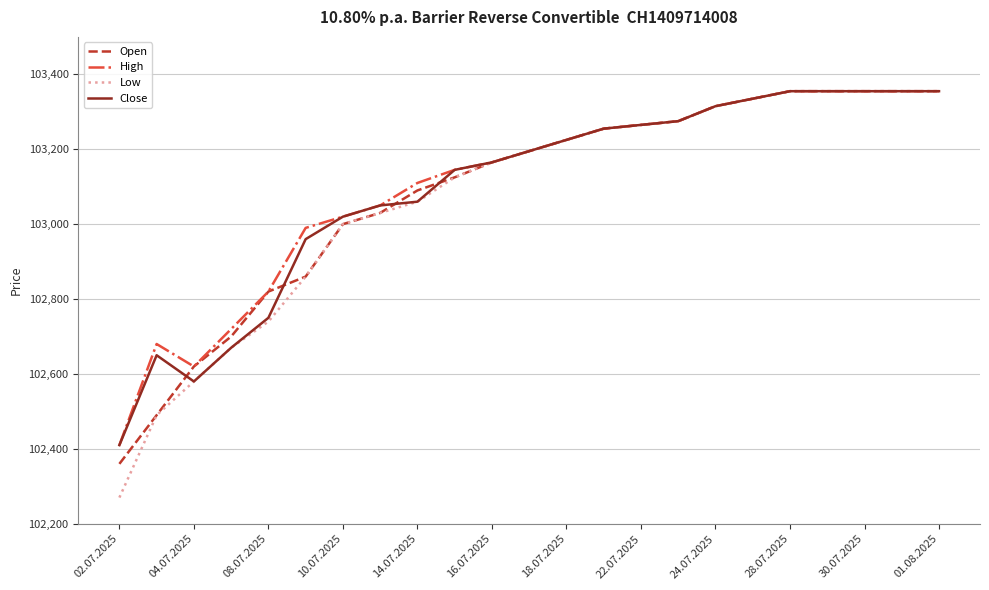

What is the greatest value displayed?

103355